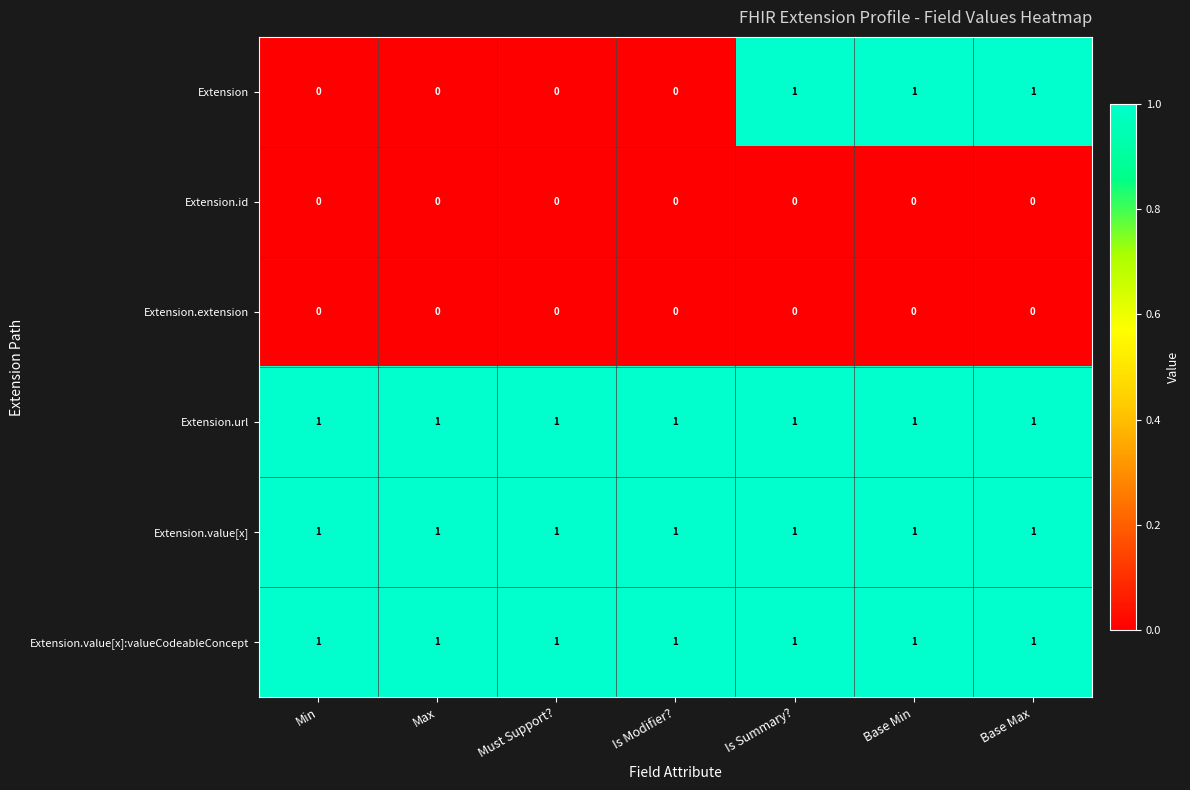

At how many categories does at least one series exceed 0?

7